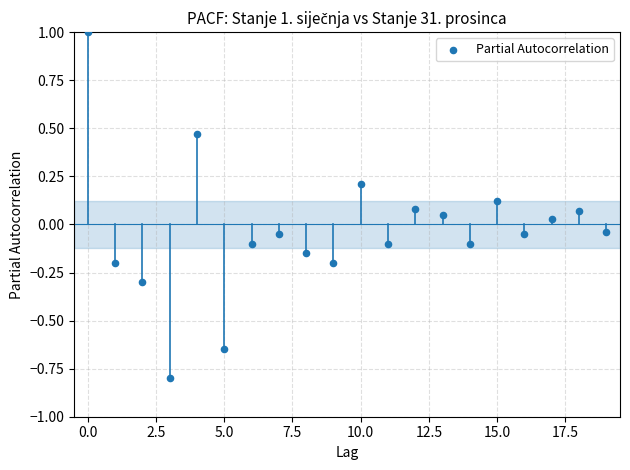

What is the range of Y values (max minus min)?

1.8